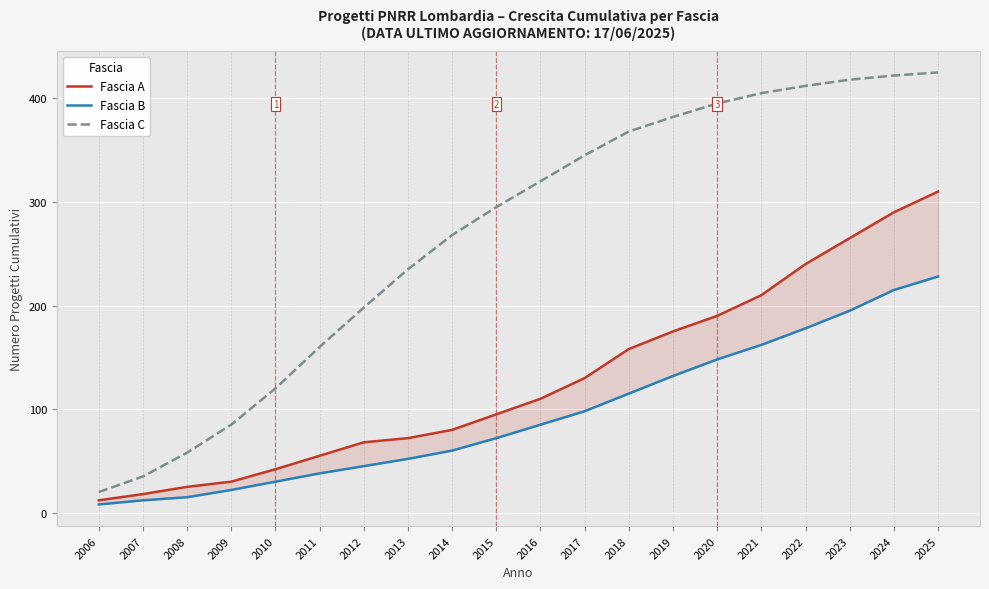

Which has a higher value, 2009 or 2015?

2015